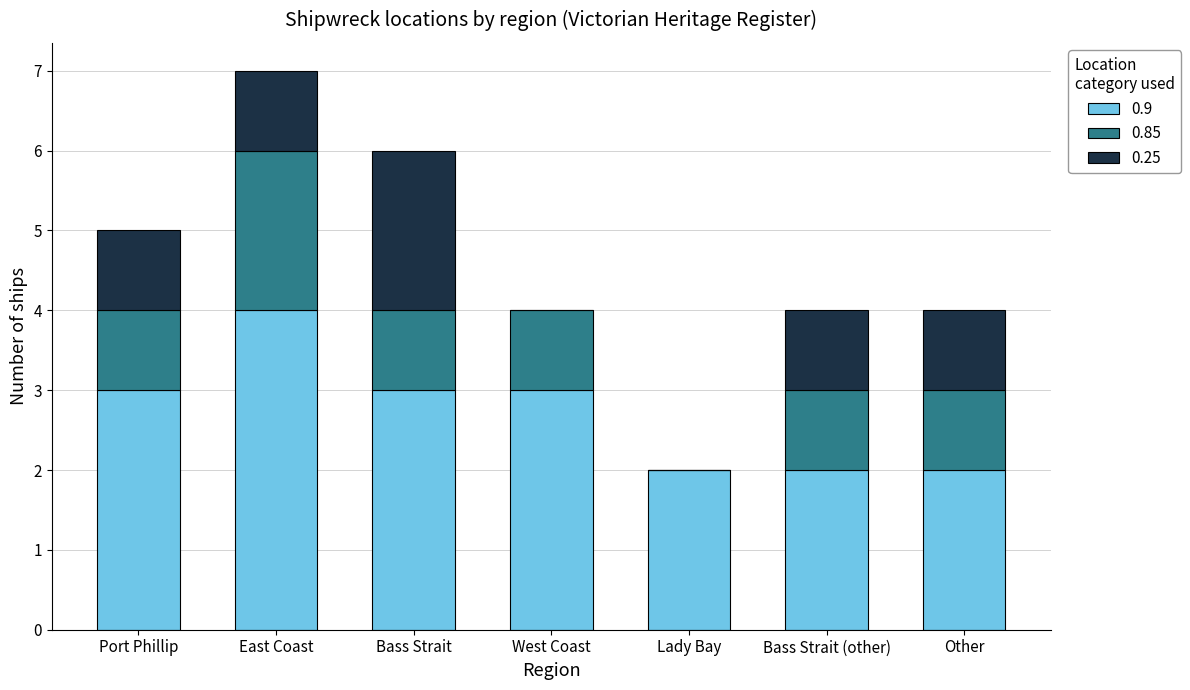

The value of 0.9 at West Coast is 4. True or false?

False